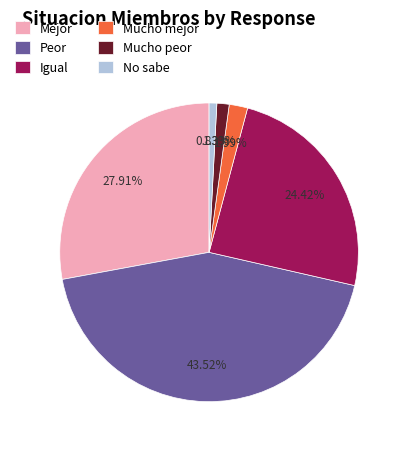

To the nearest percent, what is the average slice percentage?

17%